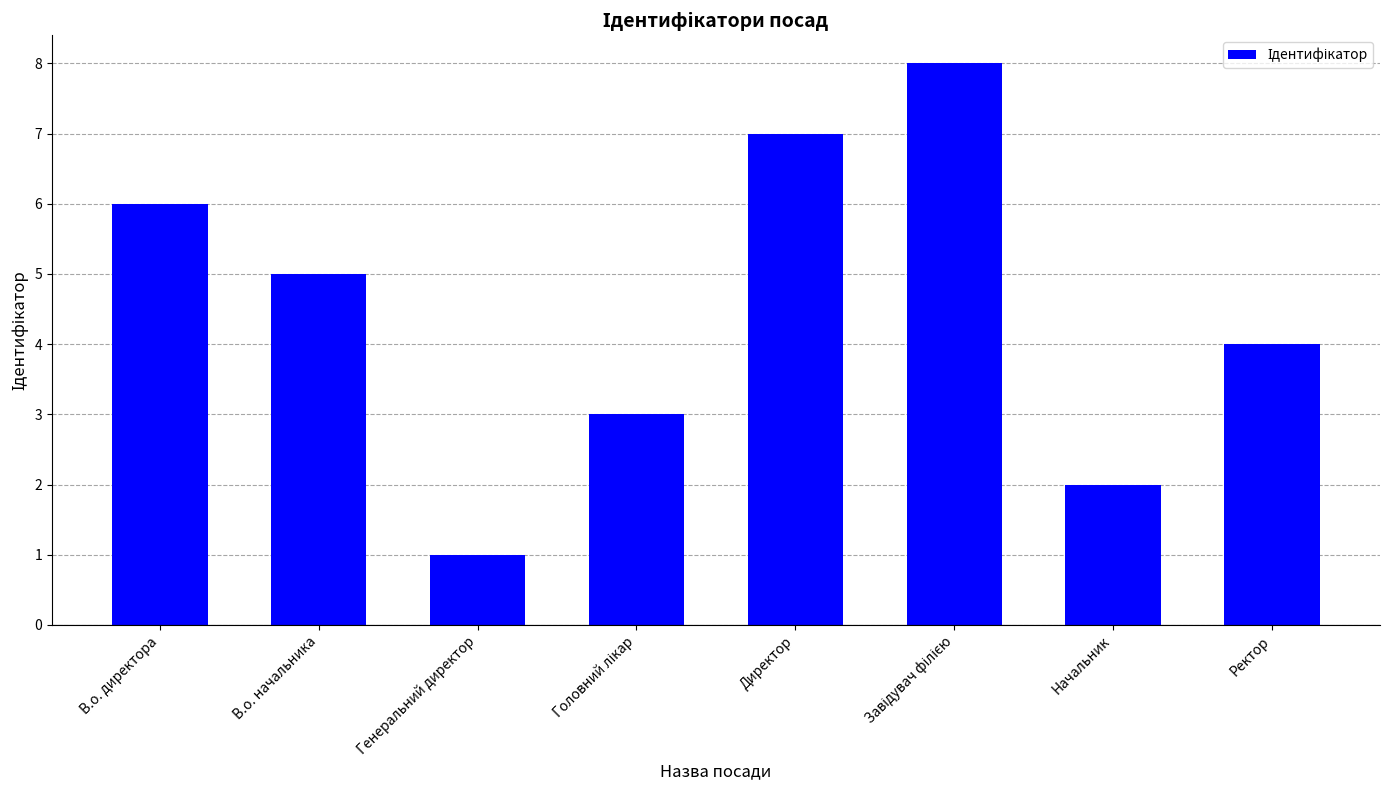

The value at Генеральний директор is 1. True or false?

True